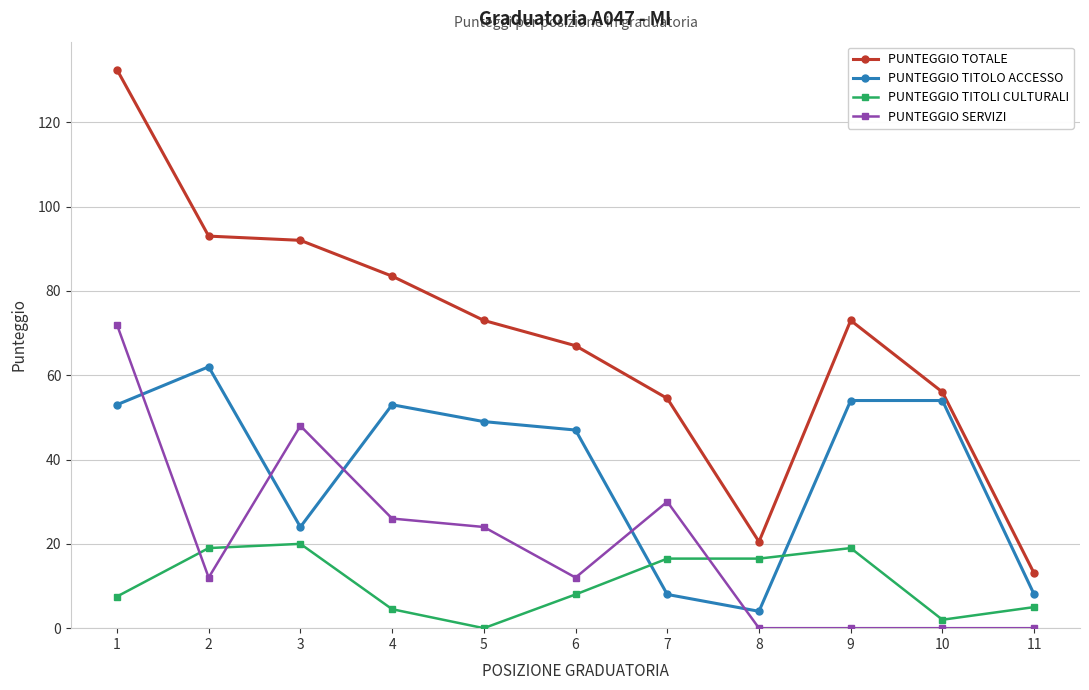

How many values in PUNTEGGIO TITOLI CULTURALI are above zero?

10